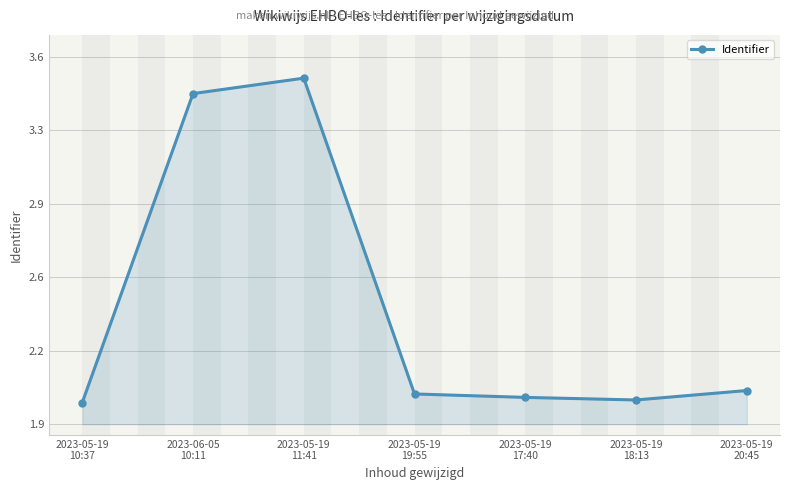

Is this an area chart (filled region under the line)?

Yes